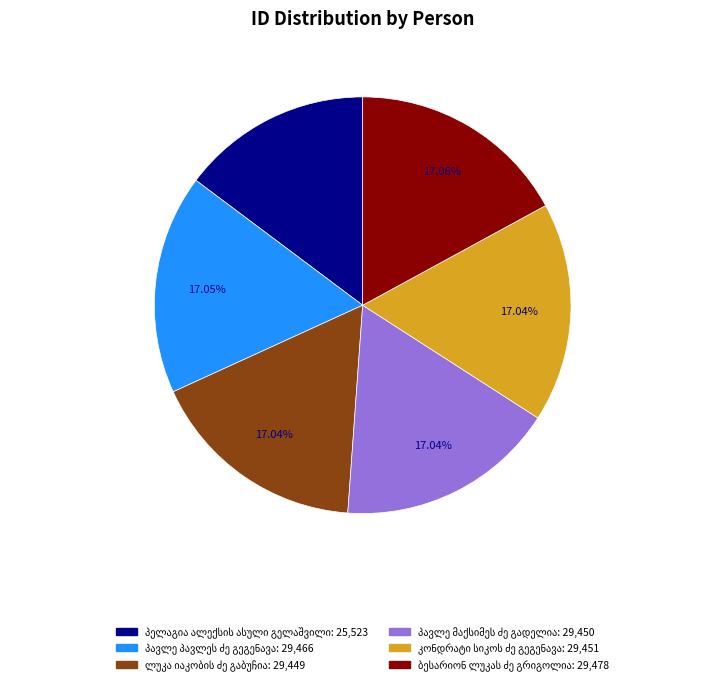

Is there a majority slice in this chart?

No